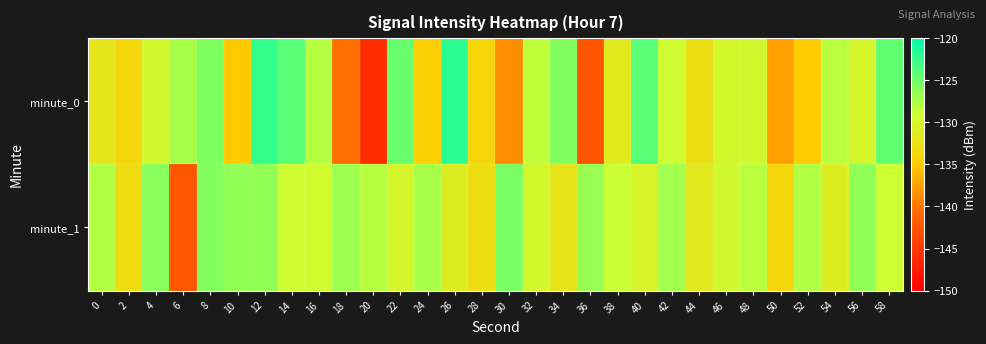

List the series in order of their peak value, highest first.

minute_0, minute_1